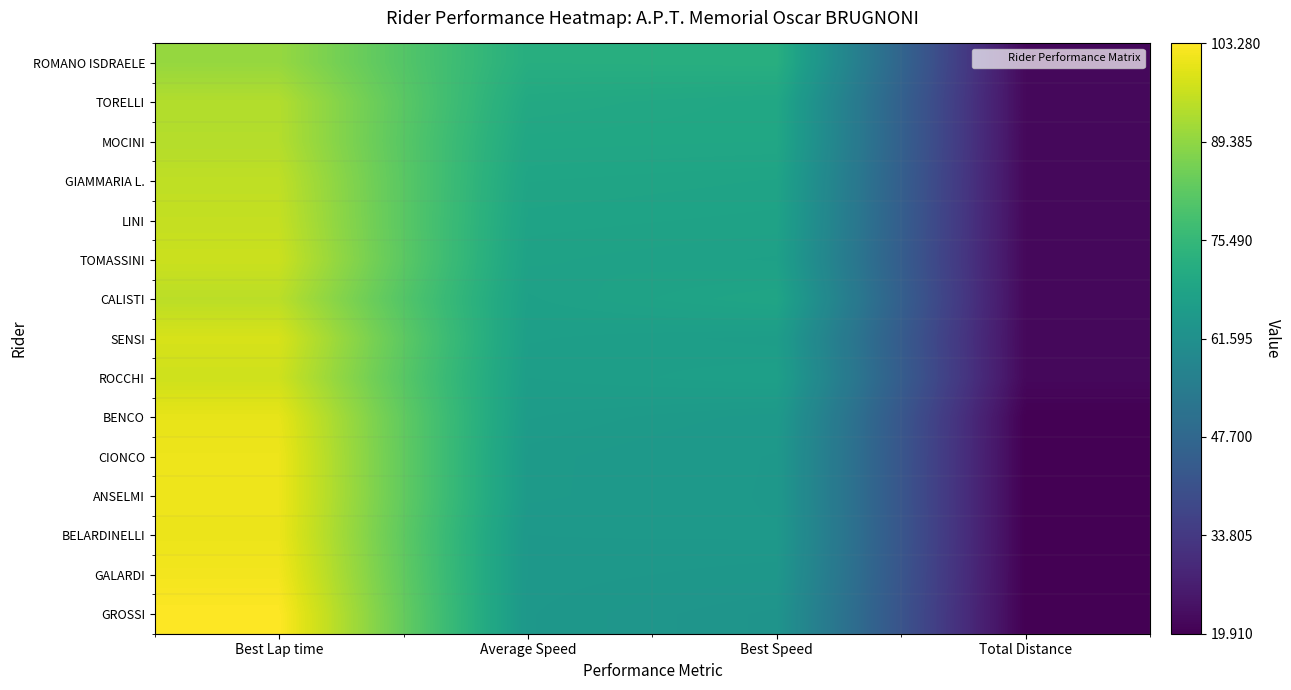

List the series in order of their peak value, highest first.

GROSSI, GALARDI, ANSELMI, CIONCO, BELARDINELLI, BENCO, SENSI, ROCCHI, TOMASSINI, LINI, GIAMMARIA L., CALISTI, MOCINI, TORELLI, ROMANO ISDRAELE